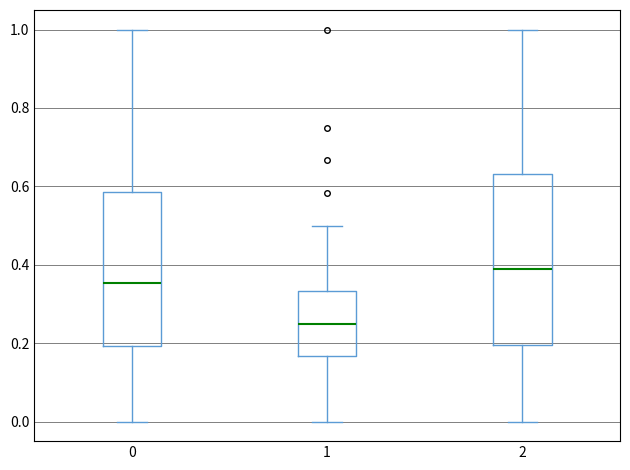

Reading left to right, transcribe this box plot: for each box, give where its median line is, the range the box spans, and where its two whiskers end, as read against the y-axis. The values are not printed on the chart, so give them approximately, as read against the axis.

0: median 0.36, box 0.20 to 0.58, whiskers 0.00 to 1.00
1: median 0.26, box 0.16 to 0.34, whiskers 0.00 to 0.50
2: median 0.38, box 0.20 to 0.64, whiskers 0.00 to 1.00